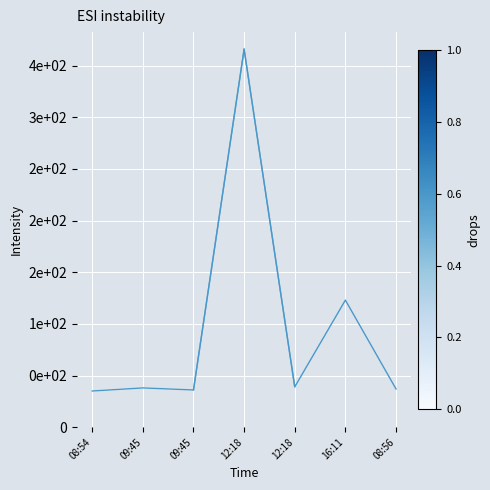

Does the chart display data point markers on the line(s)?

No